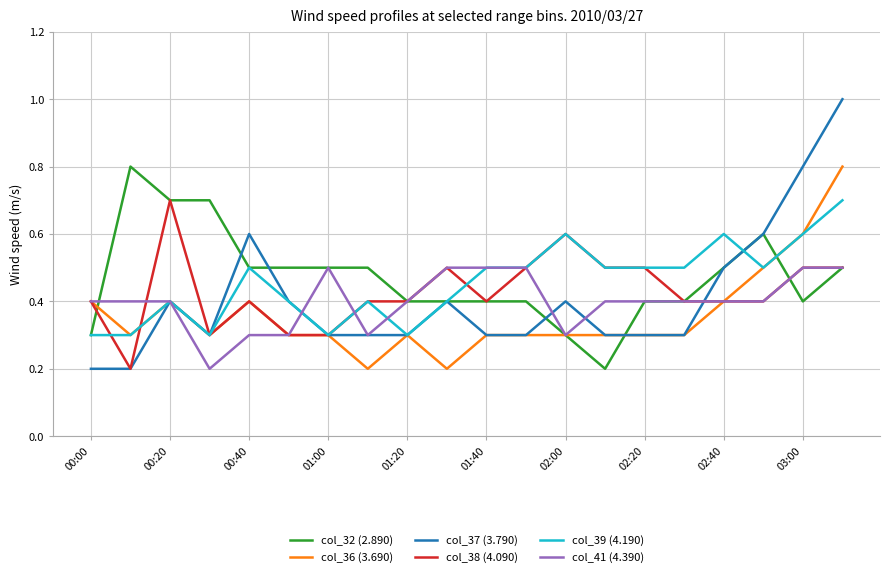

After their last crossing, which series has the higher values: col_38 (4.090) or col_37 (3.790)?

col_37 (3.790)